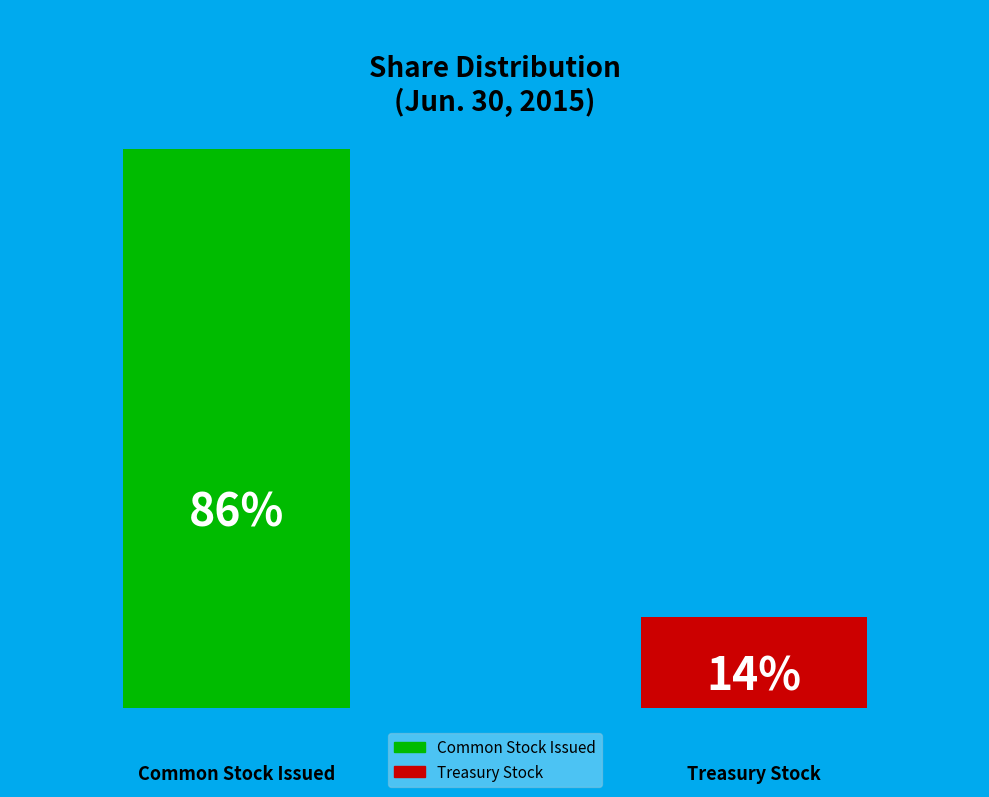

Rank the categories by value from lowest to highest.

Treasury stock, shares (in shares), Common stock, issued (in shares)